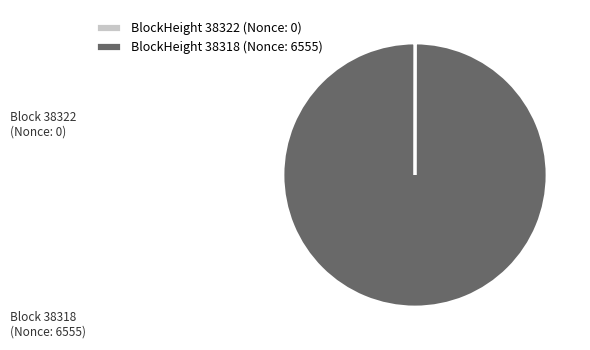

Is there a majority slice in this chart?

Yes